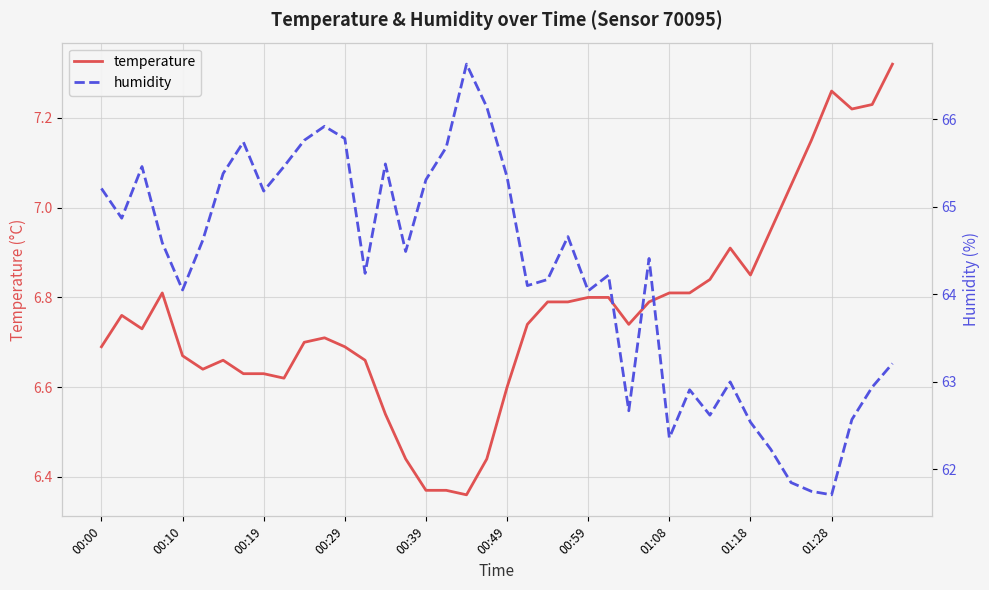

What are all the series names shown in the legend?

temperature, humidity